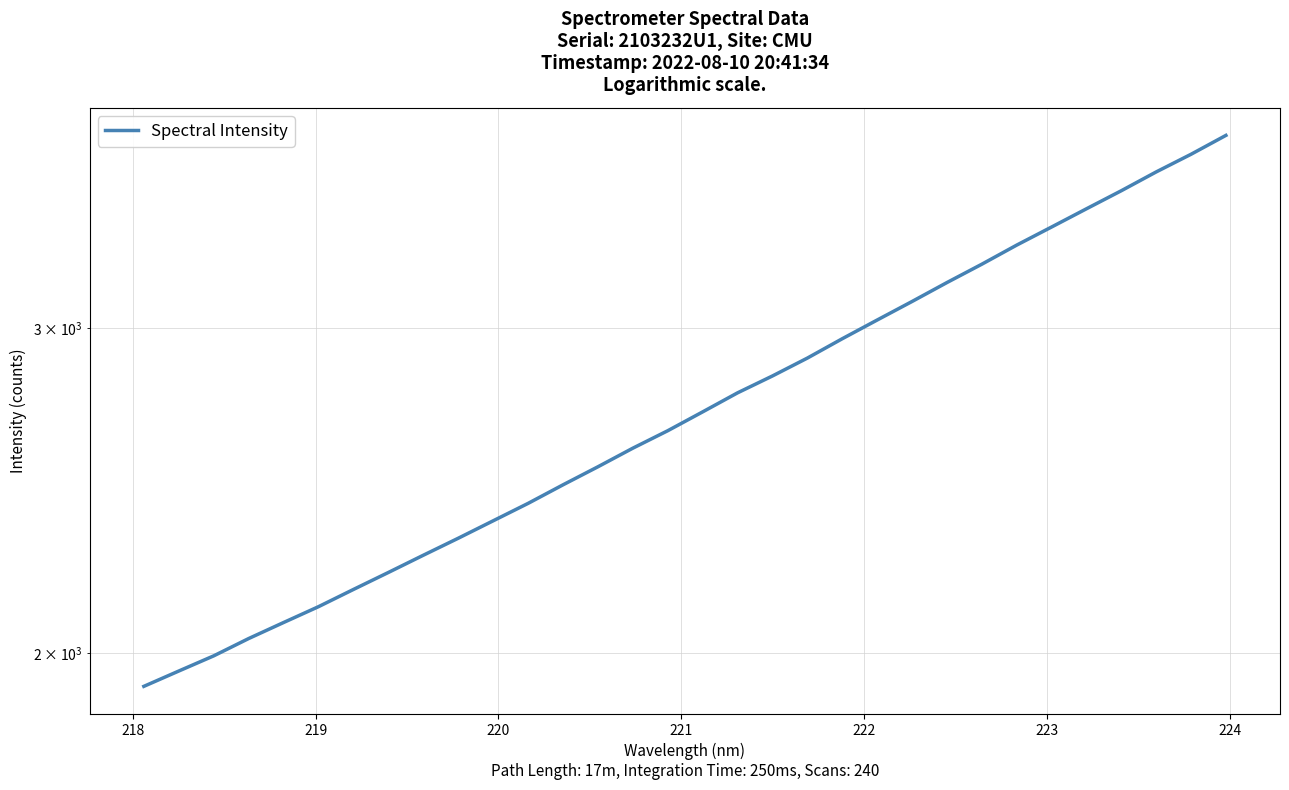

The chart shows a value of 719.0 at 22. True or false?

False